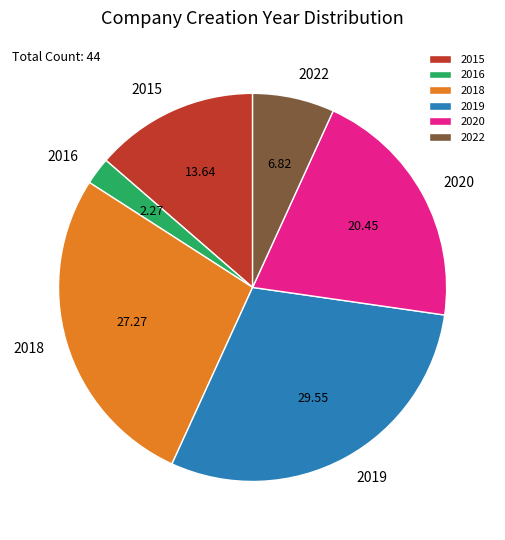

What is the largest slice in the pie chart?

2019